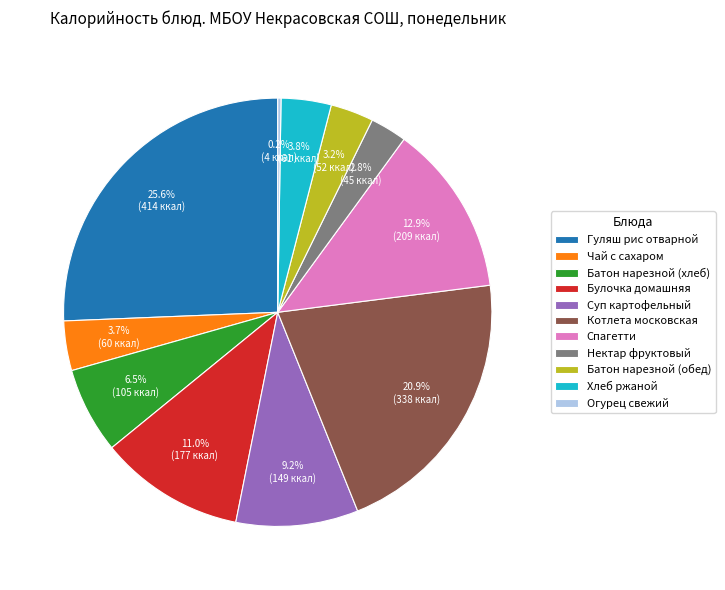

Approximately how many times larger is the value at Чай с сахаром compared to Булочка домашняя?

0.3